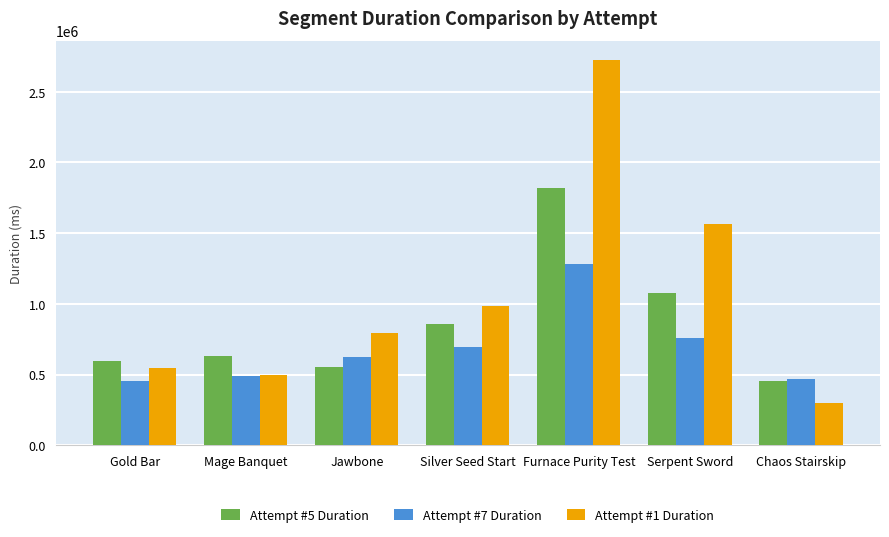

At which category is the sum across all series the highest?

Furnace Purity Test